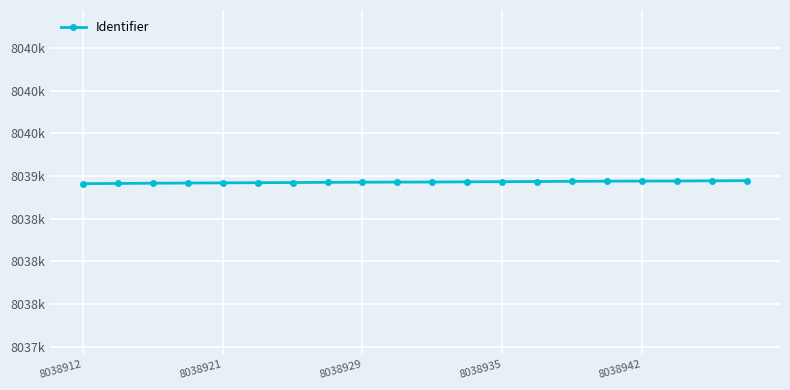

Reading left to right, list all the values displayed in this chart.

8038912	8038914	8038917	8038919	8038921	8038923	8038925	8038927	8038929	8038930	8038931	8038933	8038935	8038937	8038939	8038941	8038942	8038943	8038945	8038947